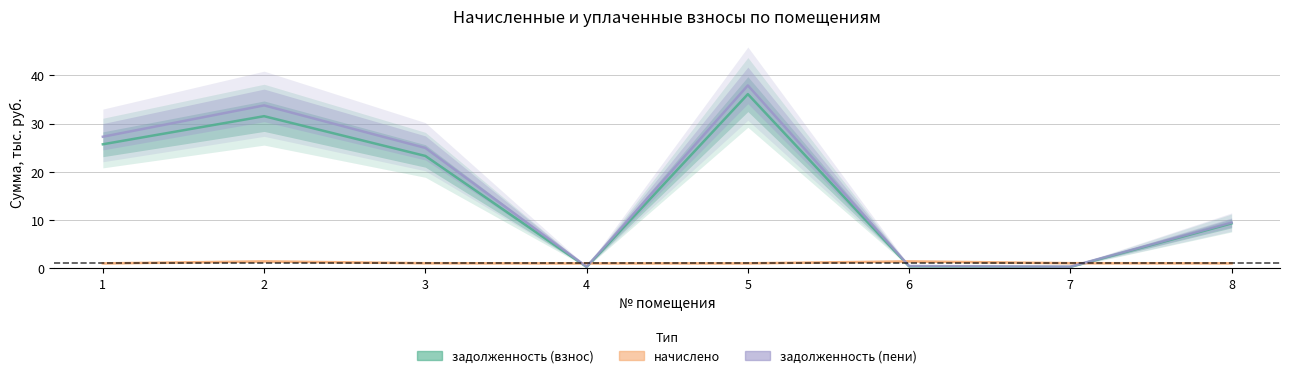

The value of задолженность (пени) at 3 is 24.9. True or false?

True